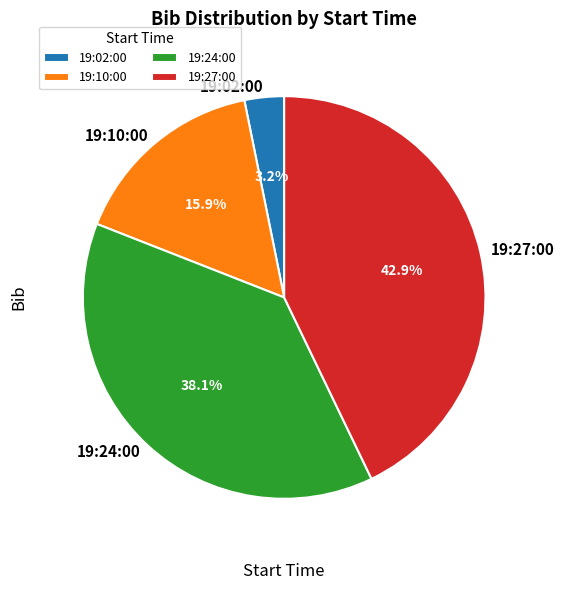

To the nearest percent, what is the combined percentage of 19:27:00 and 19:02:00?

46%